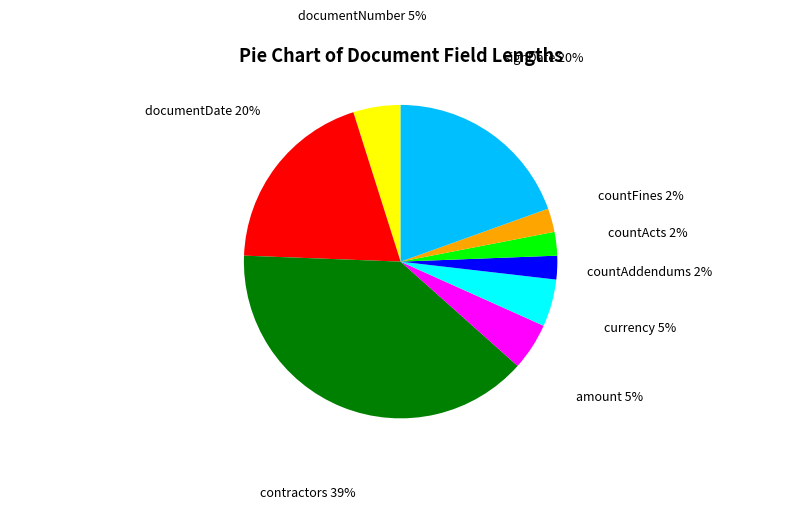

What is the largest slice in the pie chart?

contractors